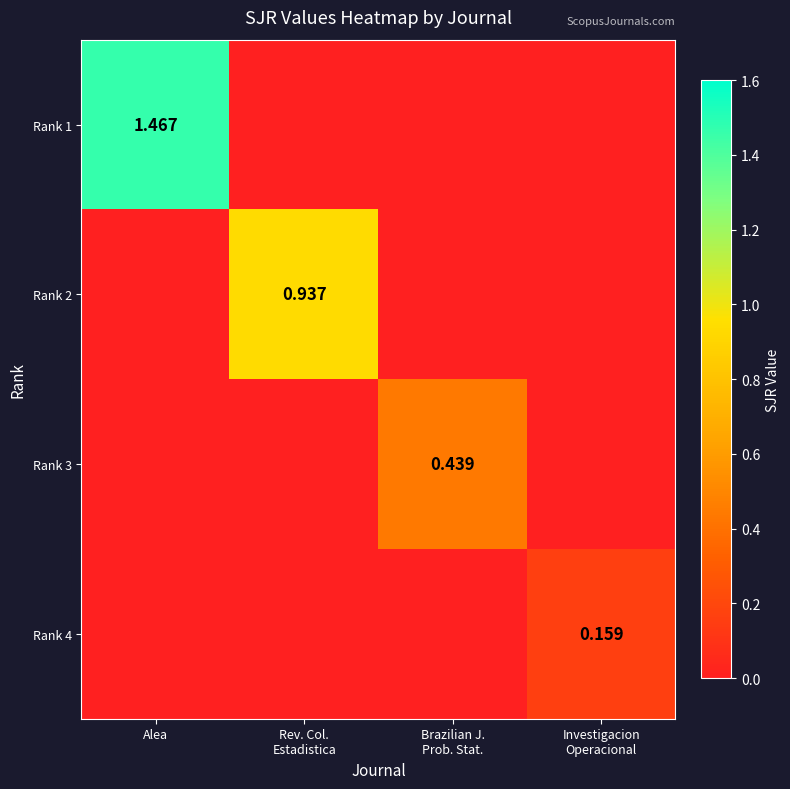

The Rank 1 series shows 1.5 at Alea. True or false?

True